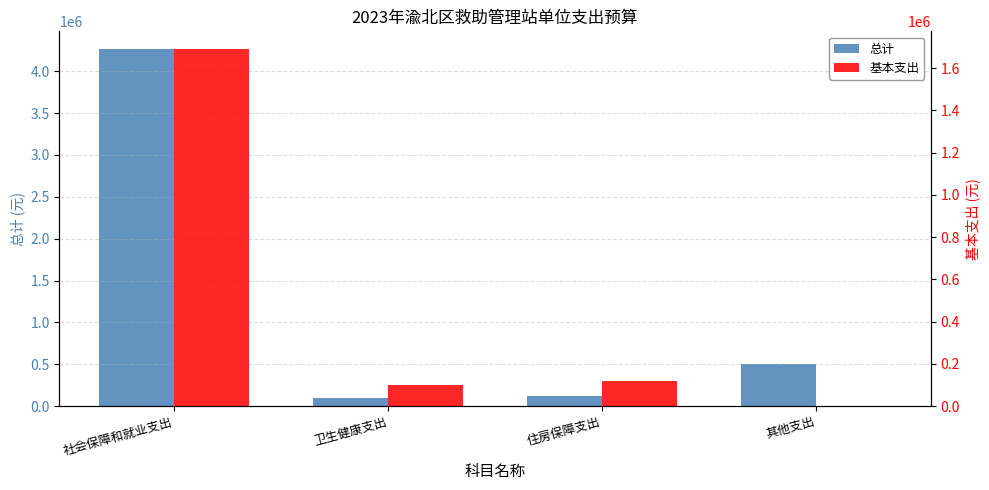

The value of 总计 at 社会保障和就业支出 is 4263890.3. True or false?

True